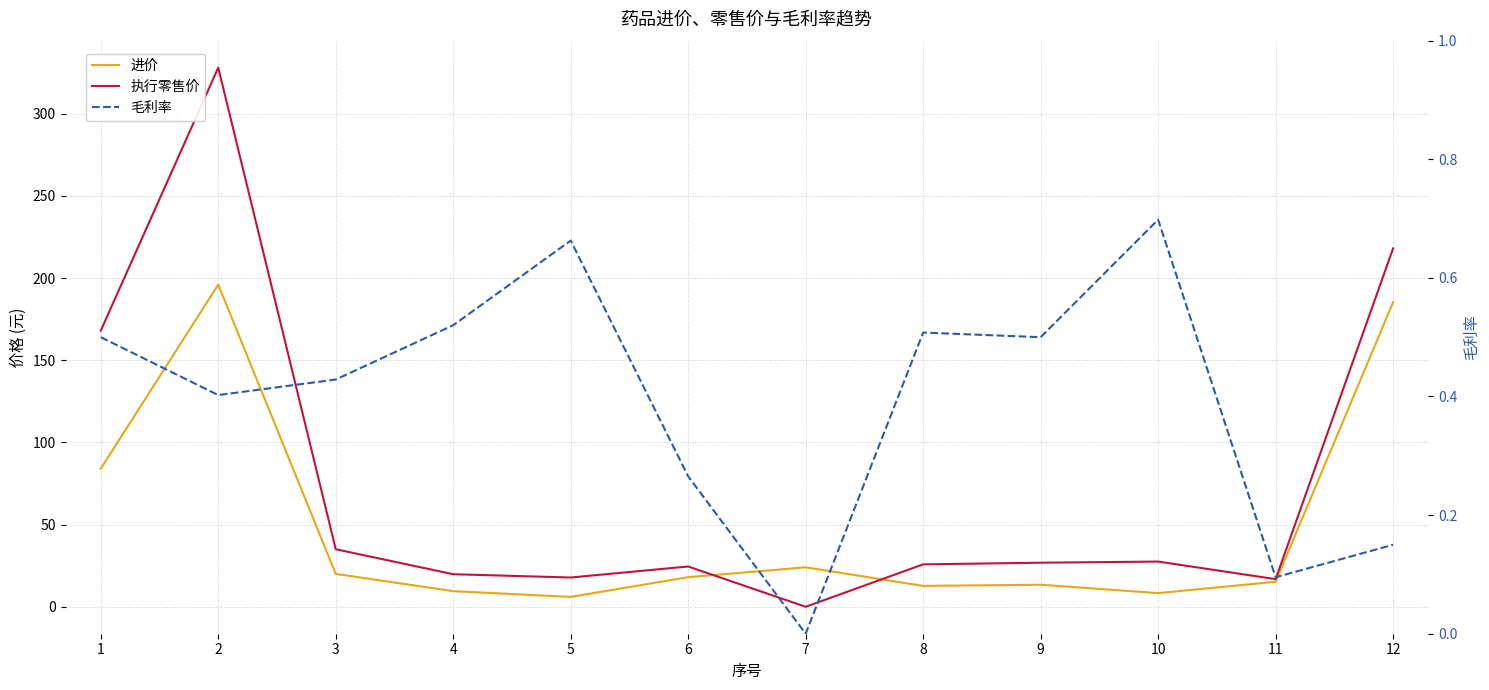

Rank the categories by 进价 value from highest to lowest.

2, 12, 1, 7, 3, 6, 11, 9, 8, 4, 10, 5